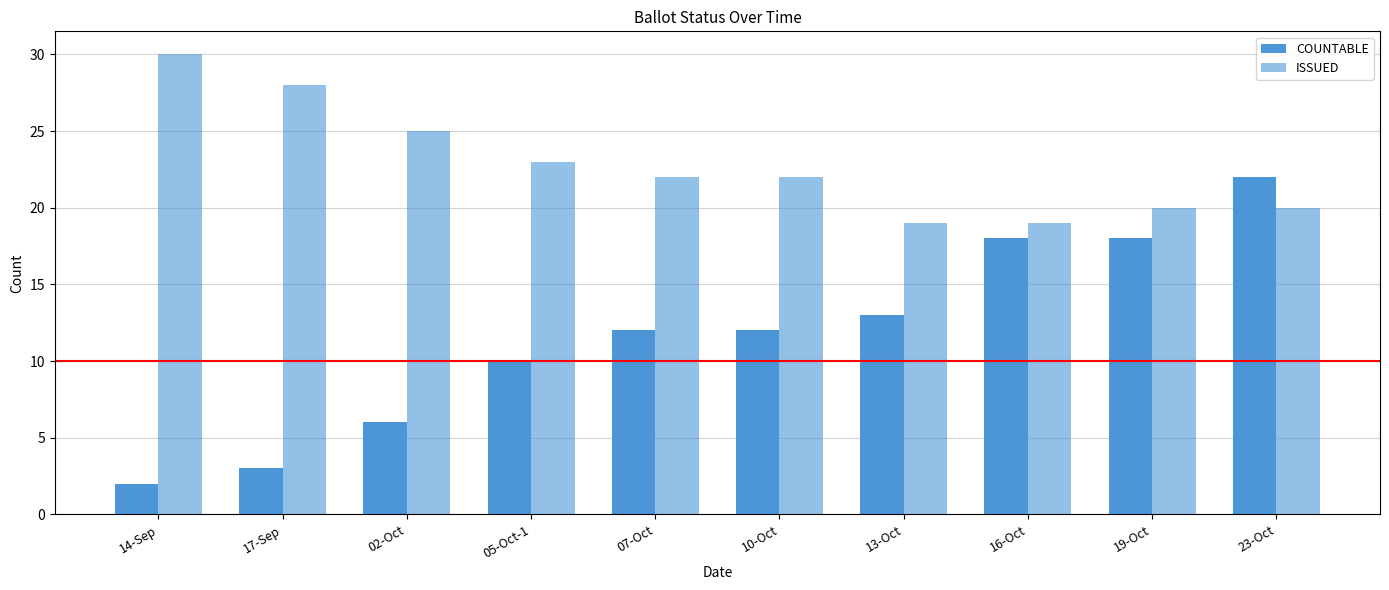

At which label does COUNTABLE first exceed 12?

13-Oct